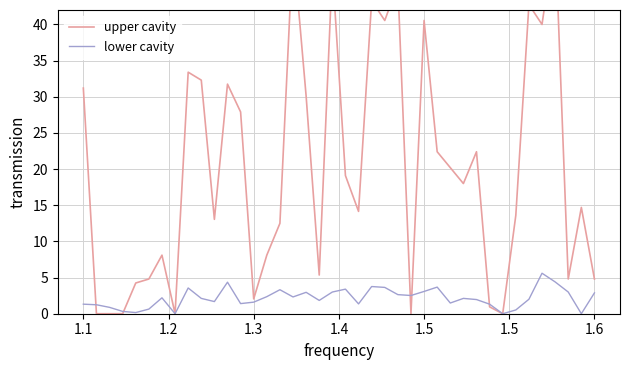

What is the highest value of the lower cavity series?

5.6